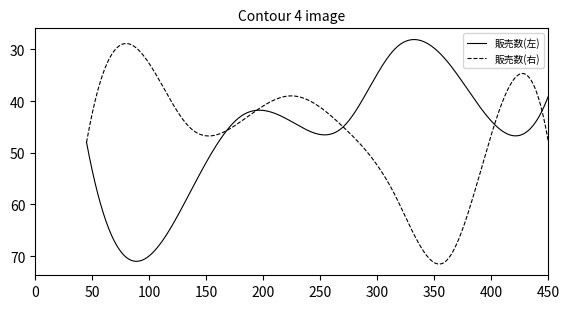

What is the maximum value for 販売数(左)?

71.0